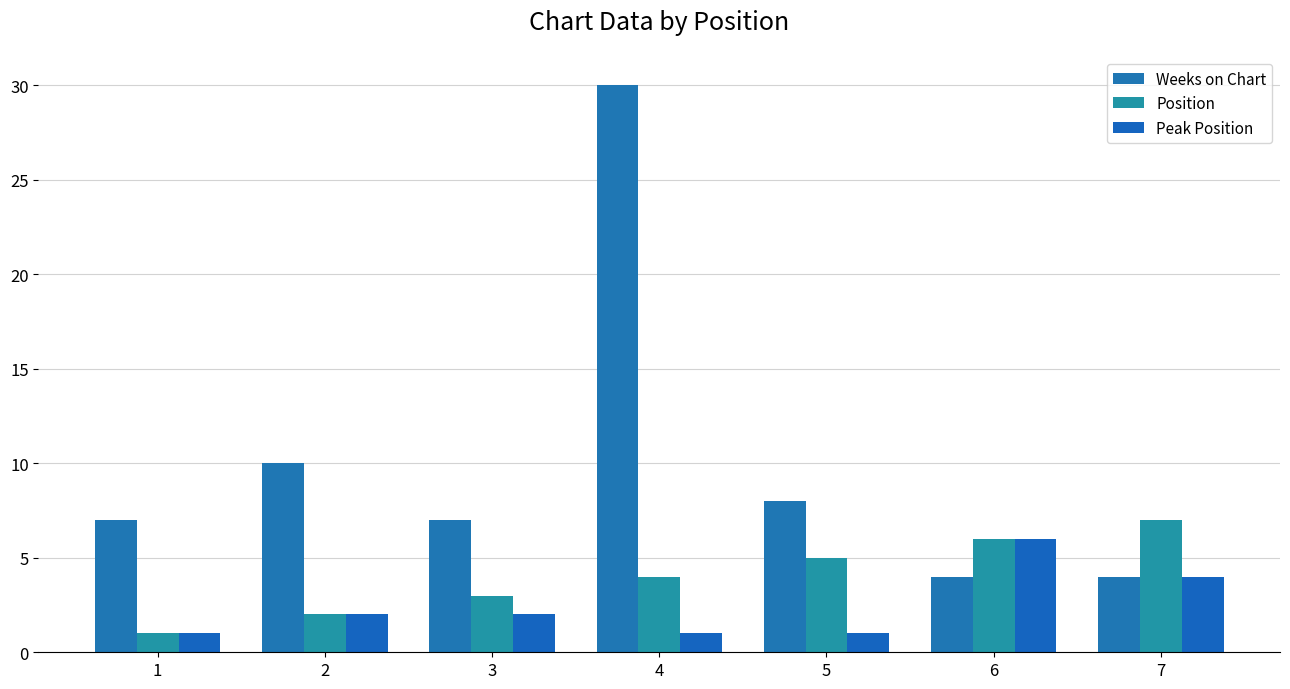

What are all the series names shown in the legend?

Weeks on Chart, Position, Peak Position